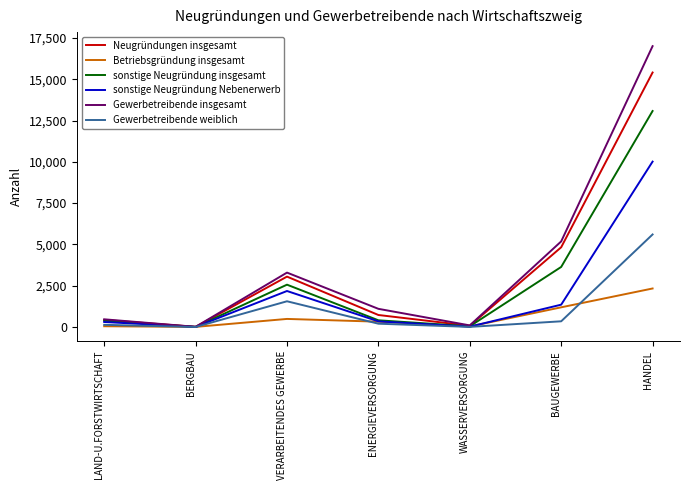

Does the chart display data point markers on the line(s)?

No